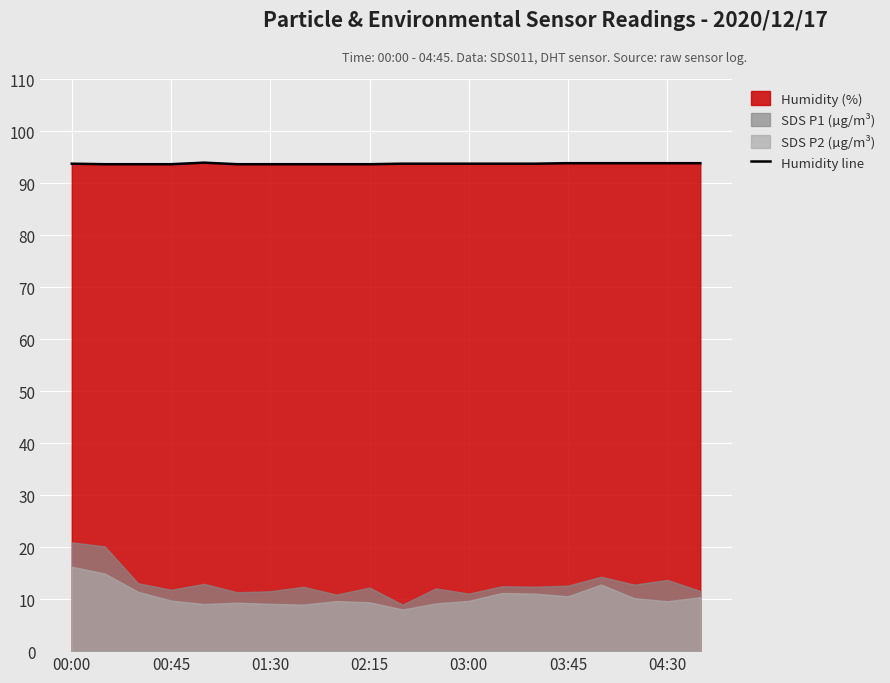

Reading left to right, list all the values displayed in this chart.

93.8	93.7	93.7	93.7	94.0	93.7	93.7	93.7	93.7	93.7	93.8	93.8	93.8	93.8	93.8	93.9	93.9	93.9	93.9	93.9